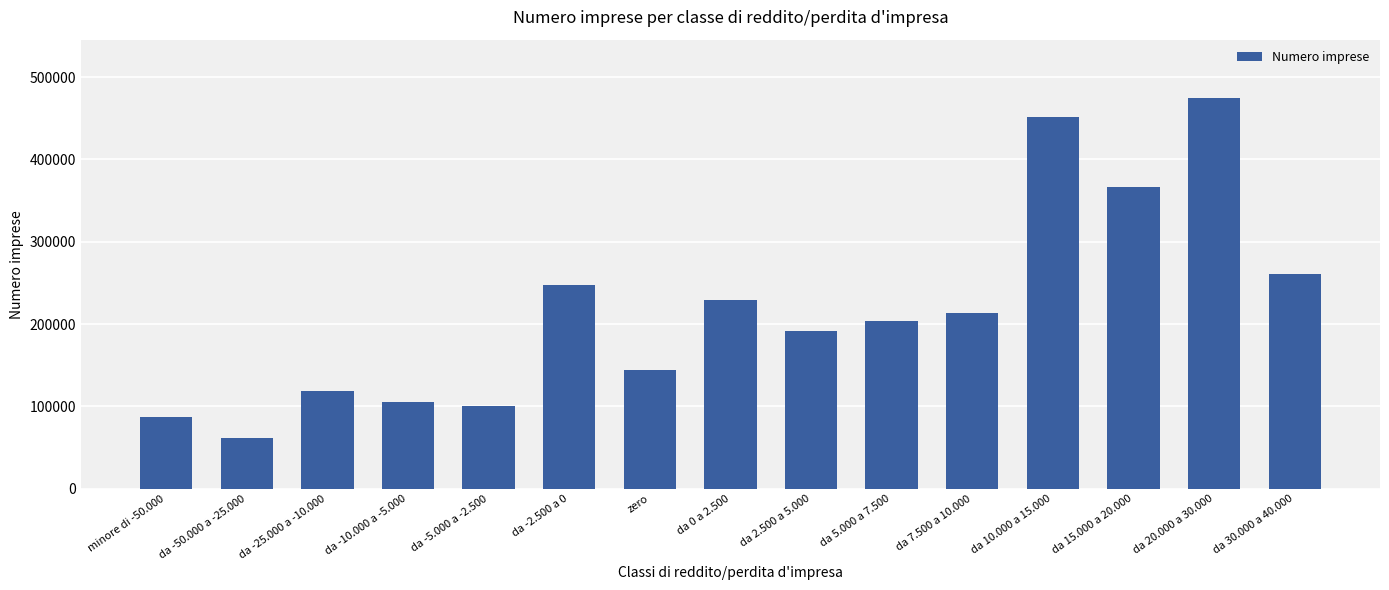

Where does the data first go above 204038?

da -2.500 a 0